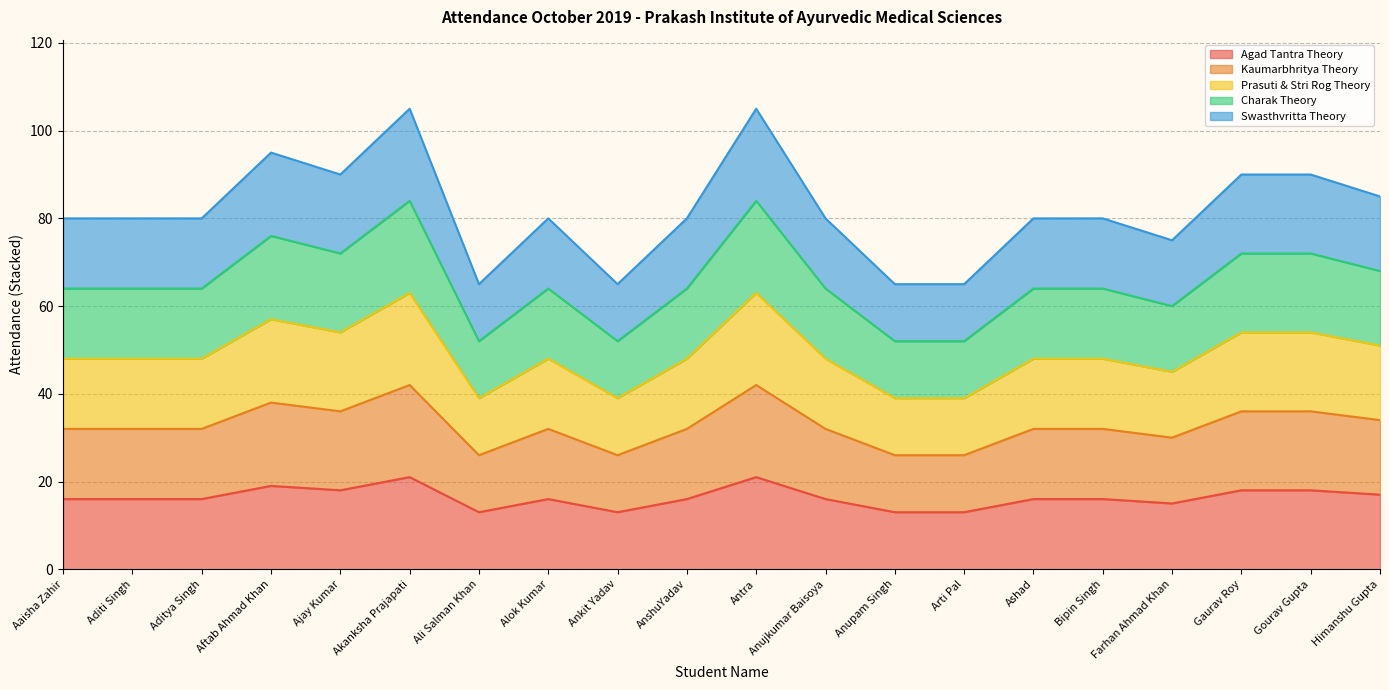

Does the chart have visible grid lines?

Yes